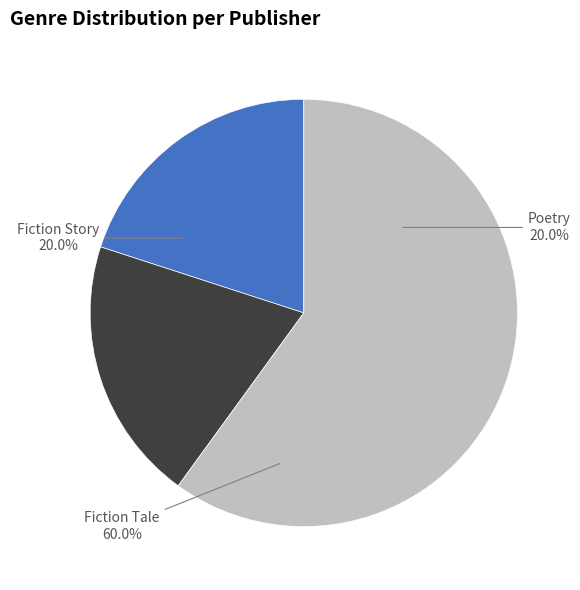

What is the largest slice in the pie chart?

Fiction Tale